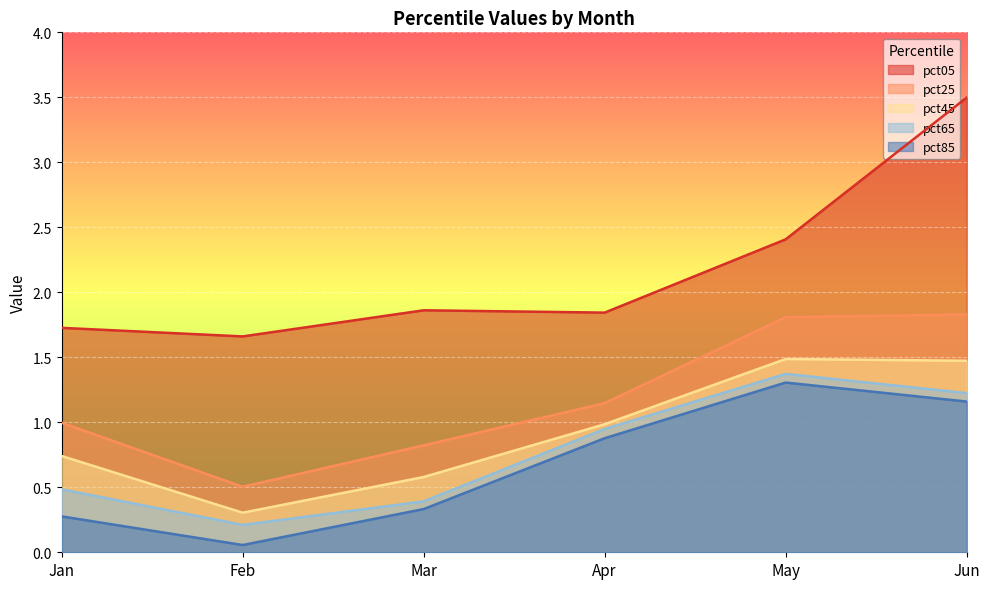

List the series in order of their peak value, lowest first.

pct85, pct65, pct45, pct25, pct05